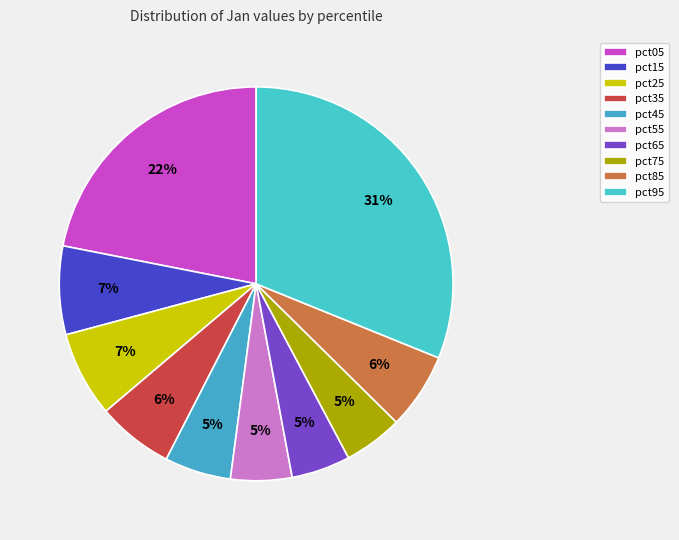

Is there a majority slice in this chart?

No